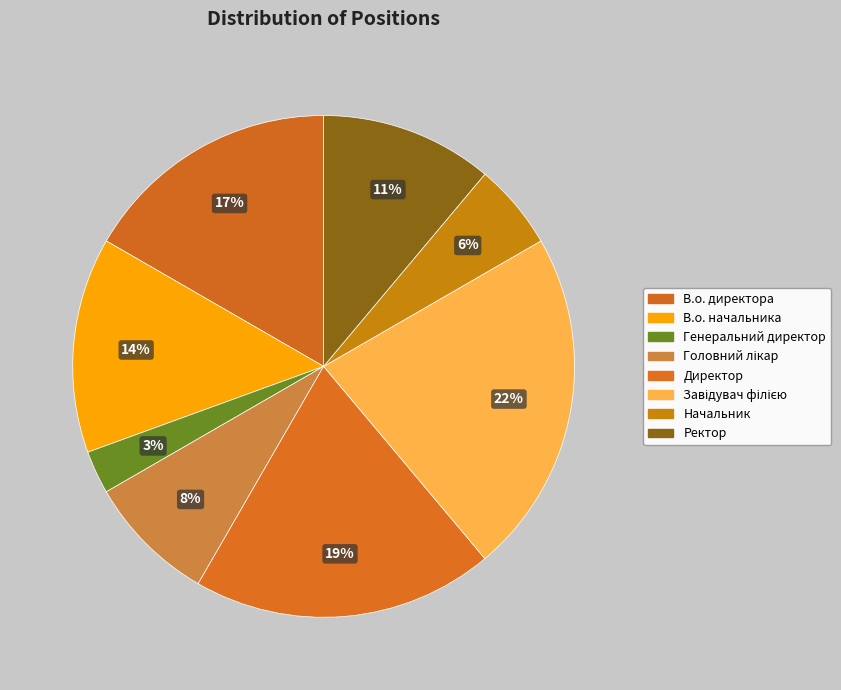

How many segments does this pie chart have?

8